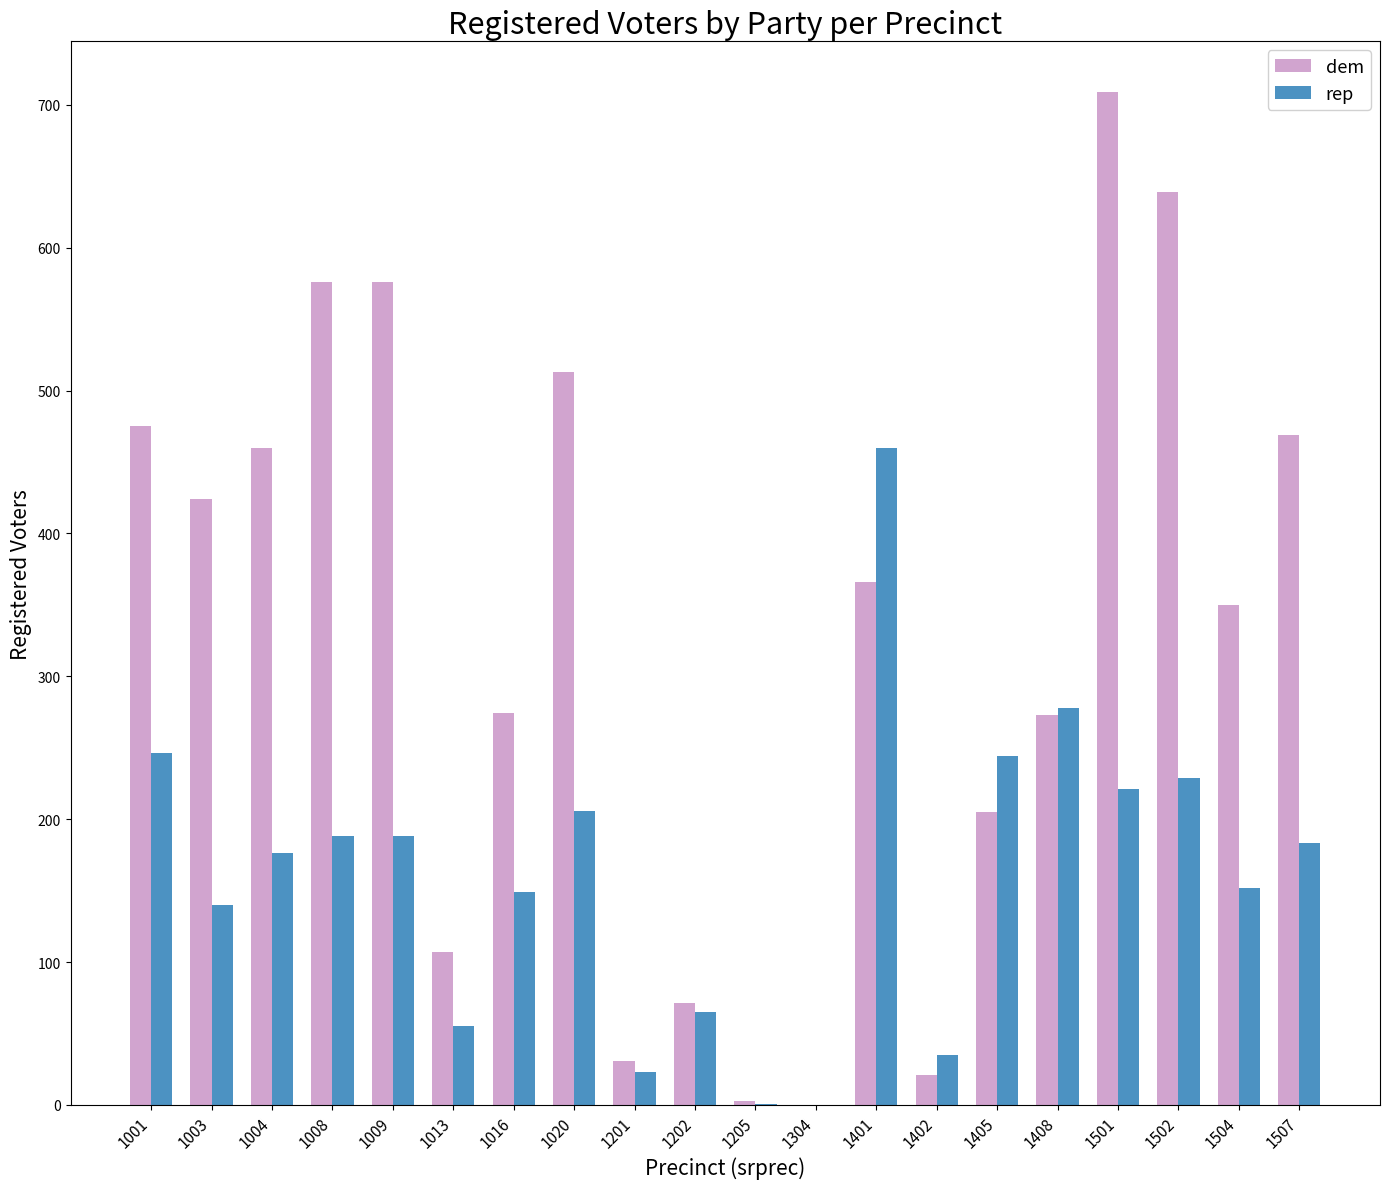

What is the difference between the dem values at 1205 and 1001?

472